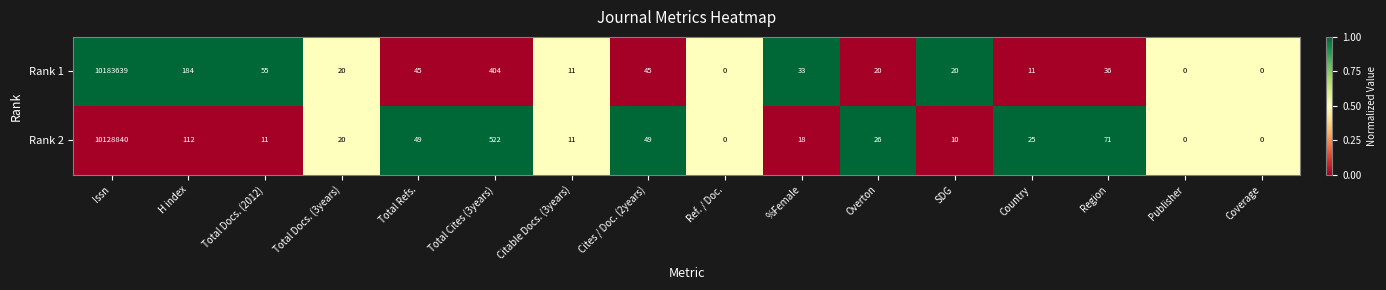

How many values in Rank 1 are above zero?

13